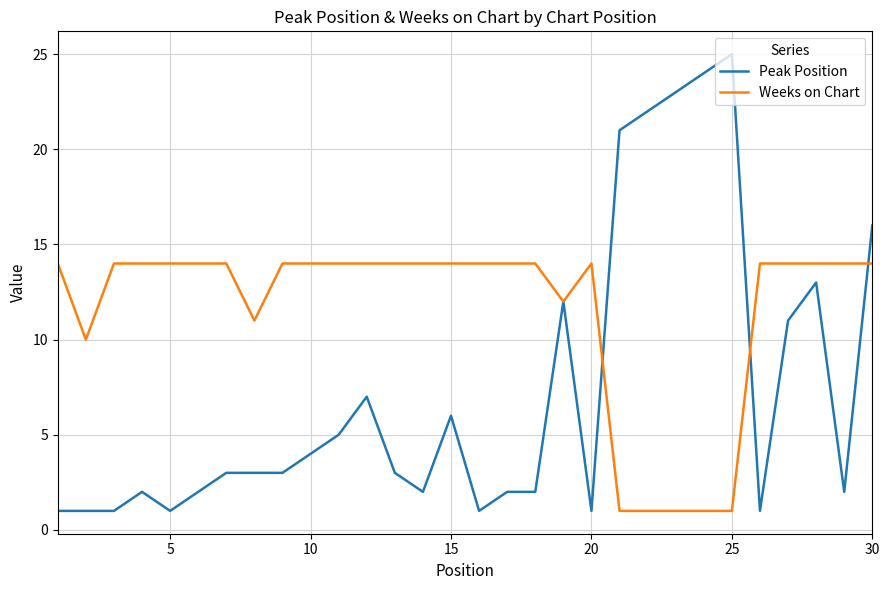

How many lines are shown in the chart?

2